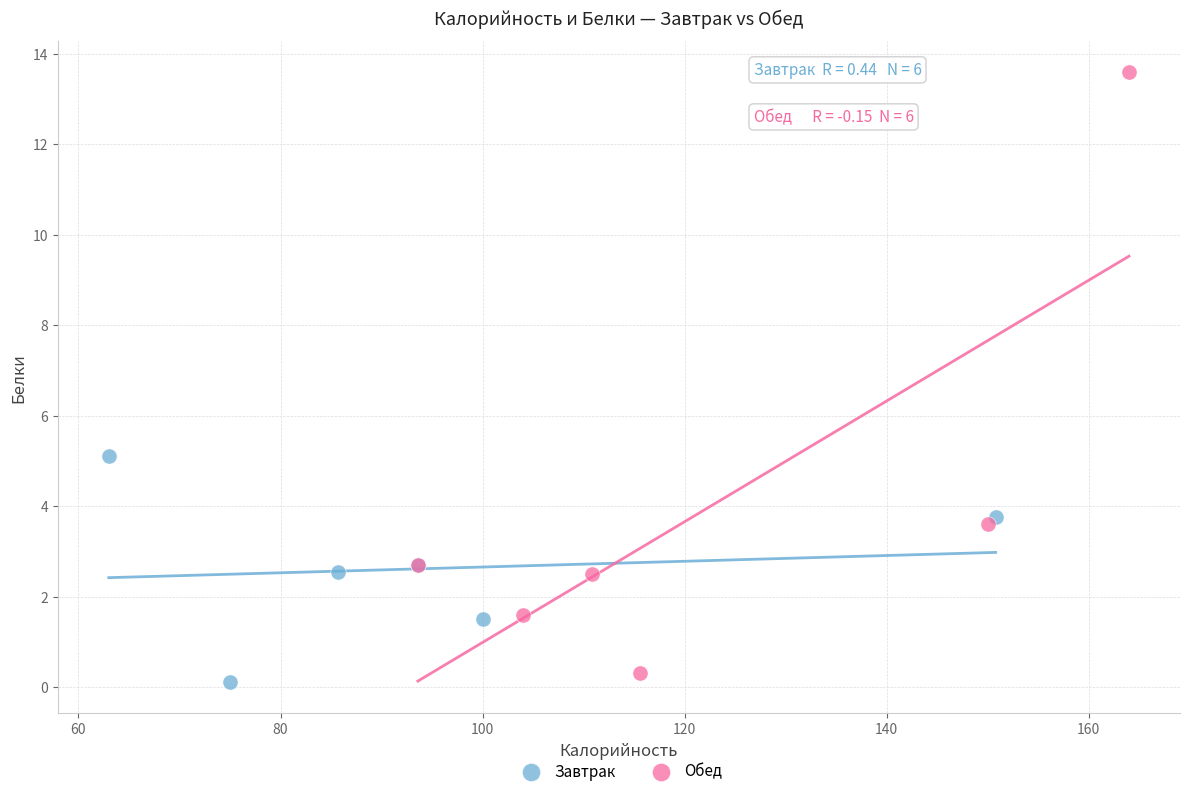

What are all the series names shown in the legend?

Завтрак, Обед